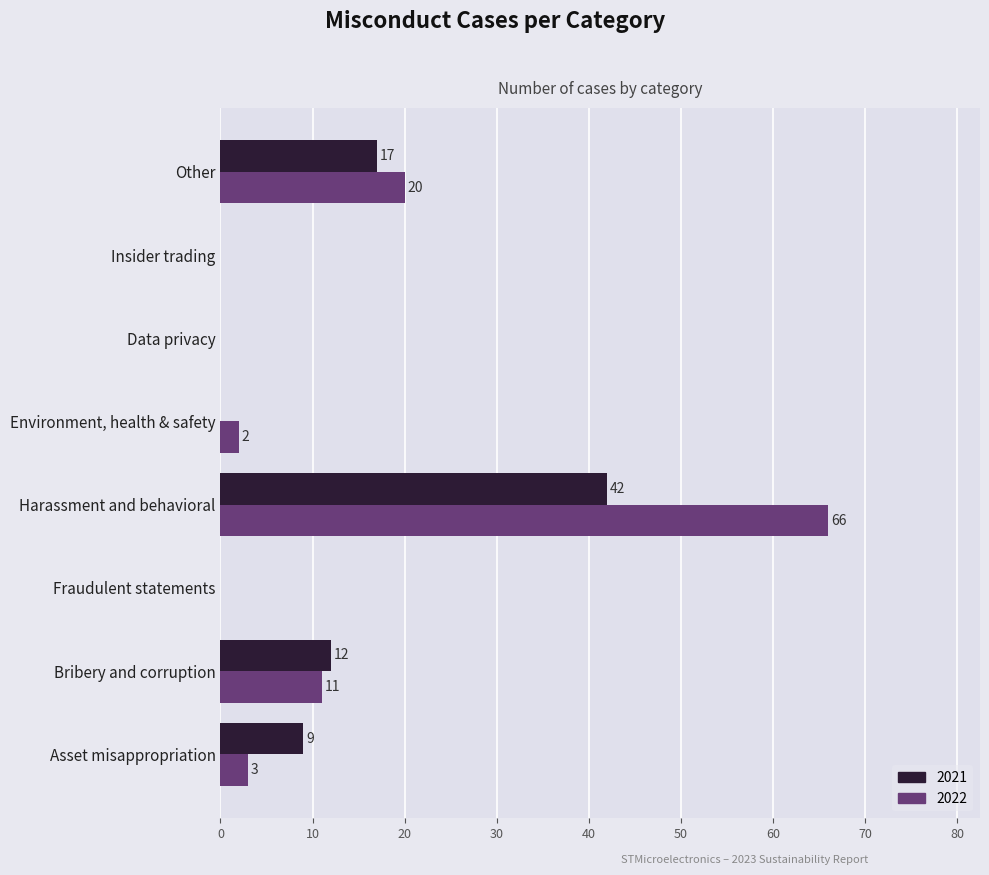

Which series has the largest total across all categories?

2022